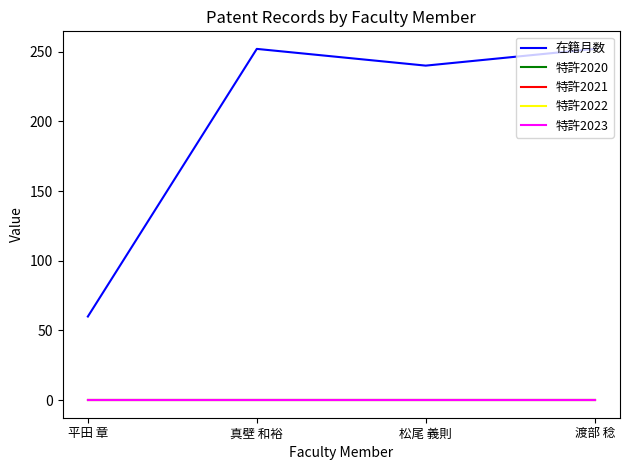

Reading left to right, list all the values displayed in this chart.

在籍月数: 60	252	240	252
特許2020: 0	0	0	0
特許2021: 0	0	0	0
特許2022: 0	0	0	0
特許2023: 0	0	0	0